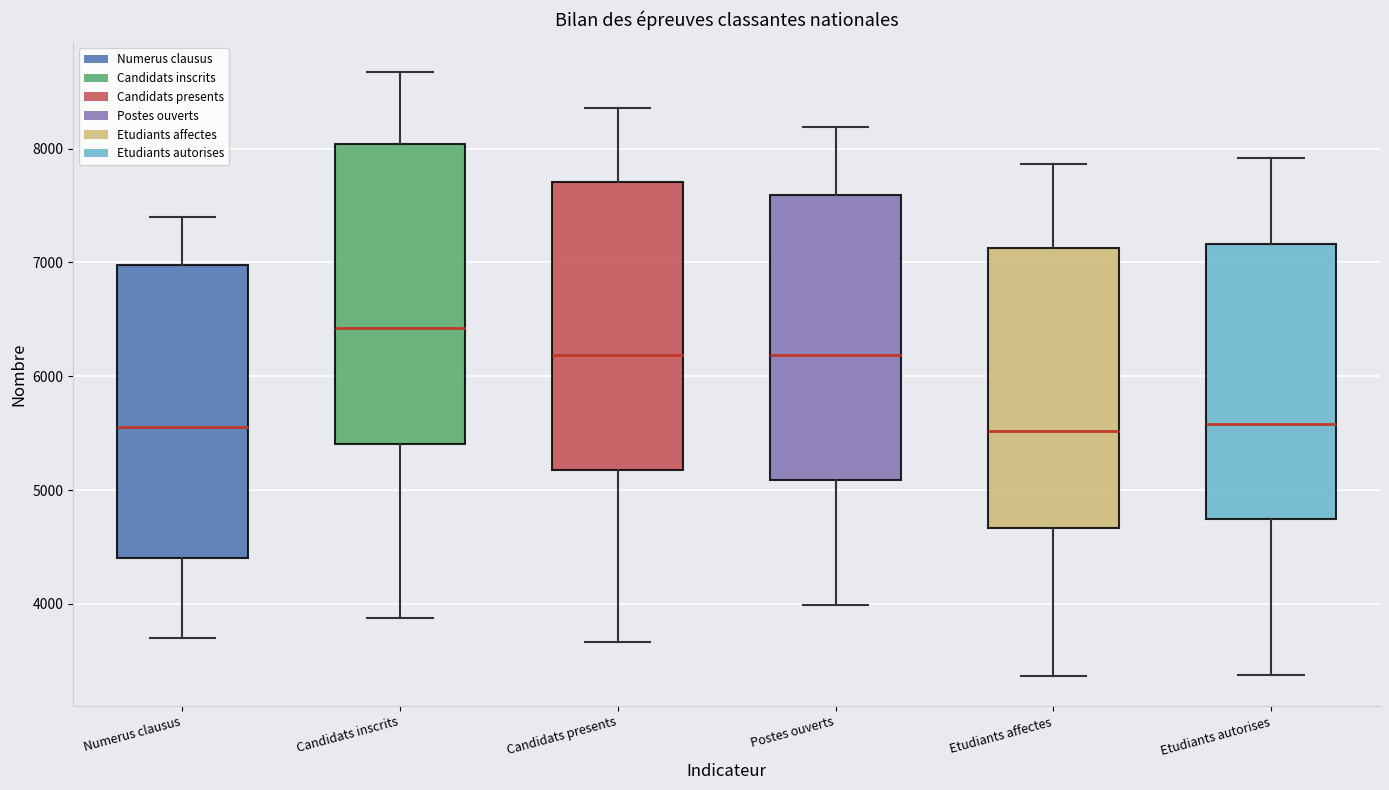

Reading left to right, transcribe this box plot: for each box, give where its median line is, the range the box spans, and where its two whiskers end, as read against the y-axis. The values are not printed on the chart, so give them approximately, as read against the axis.

Numerus clausus: median 5600, box 4400 to 7000, whiskers 3700 to 7400
Candidats inscrits: median 6400, box 5400 to 8000, whiskers 3900 to 8700
Candidats presents: median 6200, box 5200 to 7700, whiskers 3700 to 8400
Postes ouverts: median 6200, box 5100 to 7600, whiskers 4000 to 8200
Etudiants affectes: median 5500, box 4700 to 7100, whiskers 3400 to 7900
Etudiants autorises: median 5600, box 4700 to 7200, whiskers 3400 to 7900